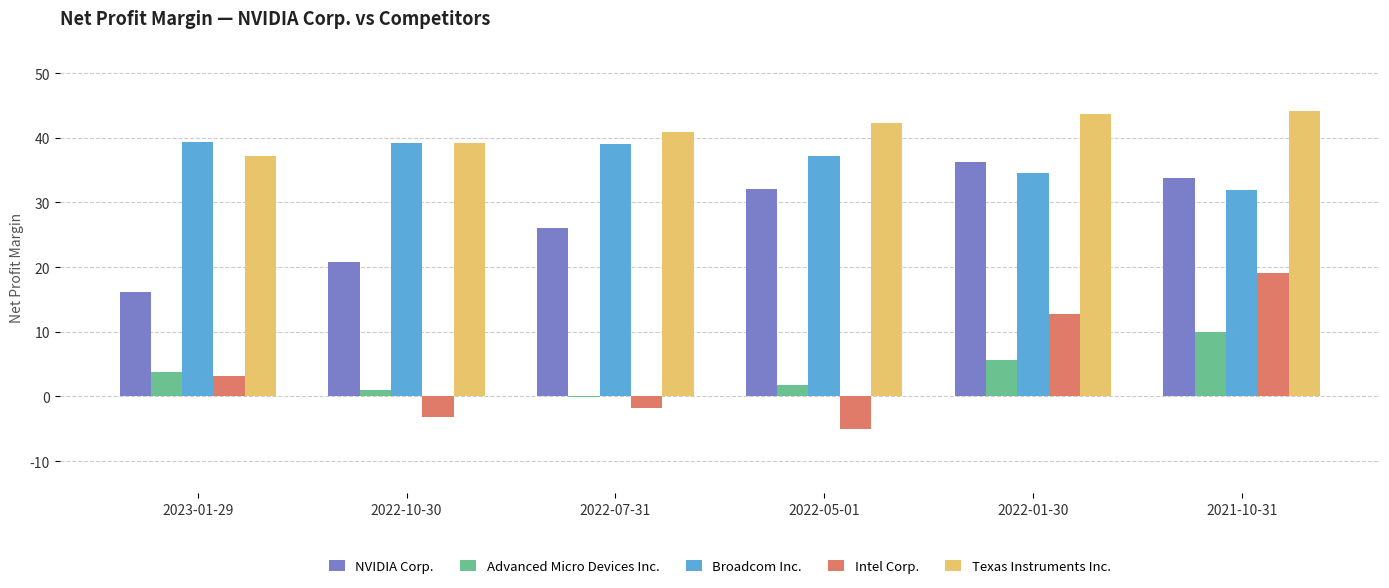

What are all the series names shown in the legend?

NVIDIA Corp., Advanced Micro Devices Inc., Broadcom Inc., Intel Corp., Texas Instruments Inc.